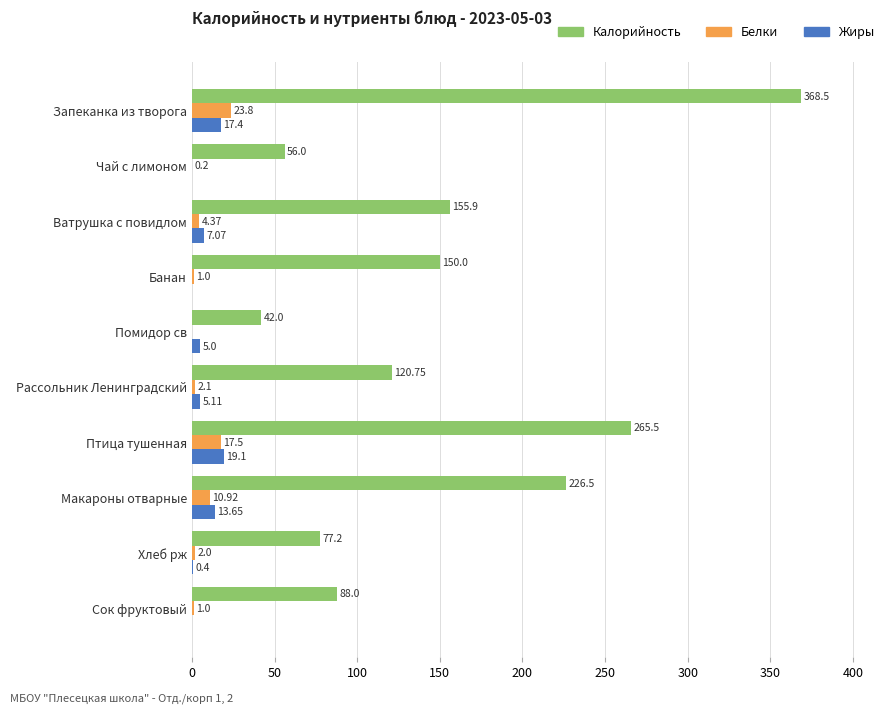

Which series changed the most between Чай с лимоном and Помидор св?

Калорийность